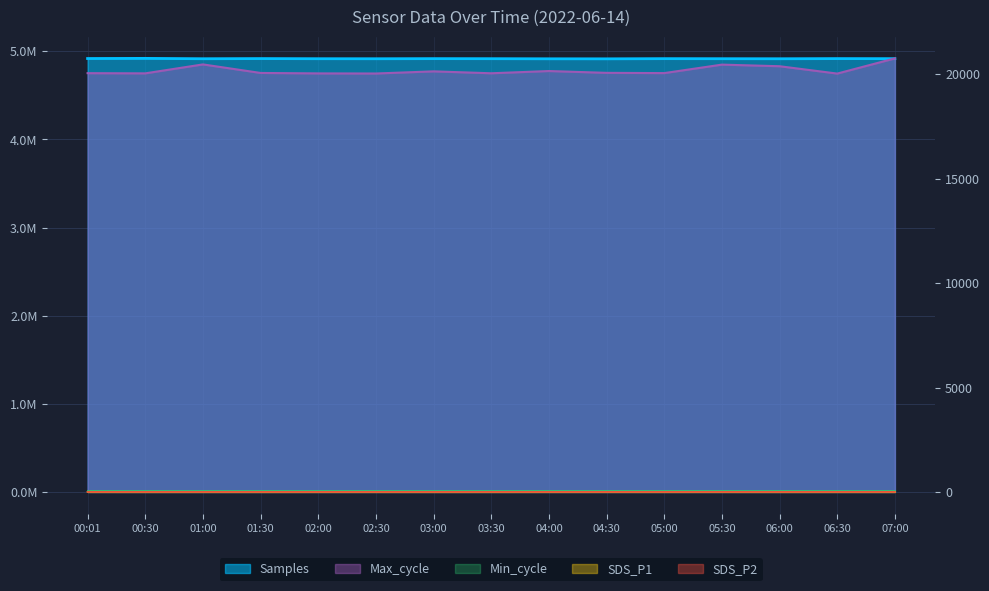

What is the difference between the Samples values at 02:00 and 00:30?

3834.0